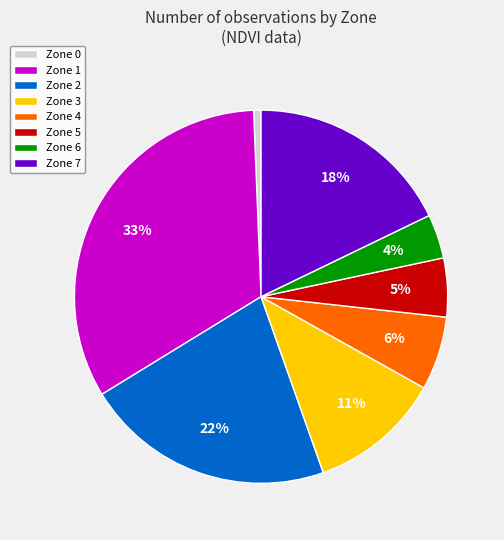

The Zone 6 slice represents 4% of the pie. True or false?

True